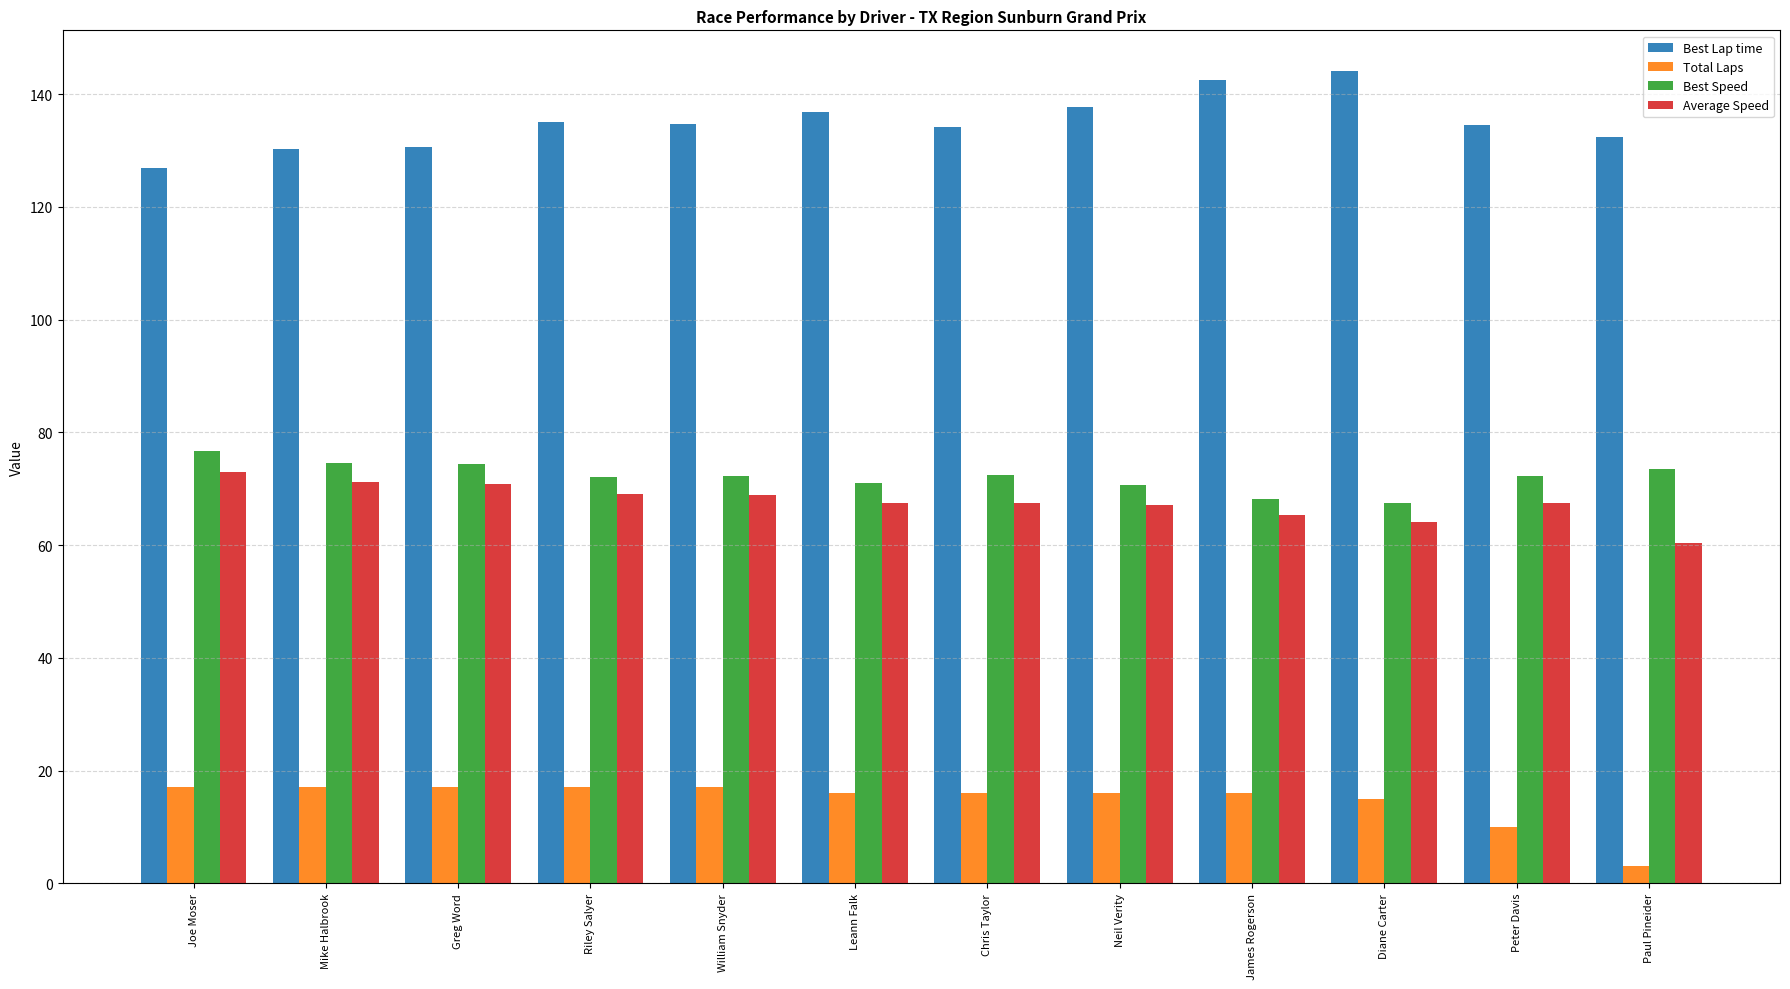

Is it true that Best Speed equals 30.3 at Paul Pineider?

False